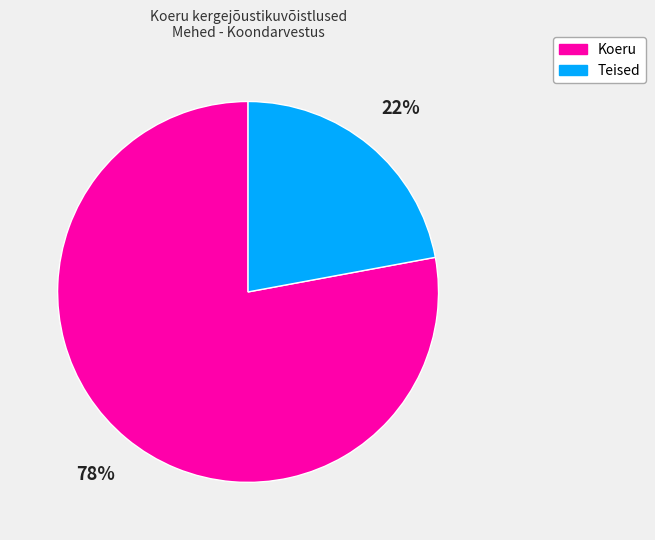

To the nearest percent, what is the difference between the Koeru and Teised slice percentages?

56%